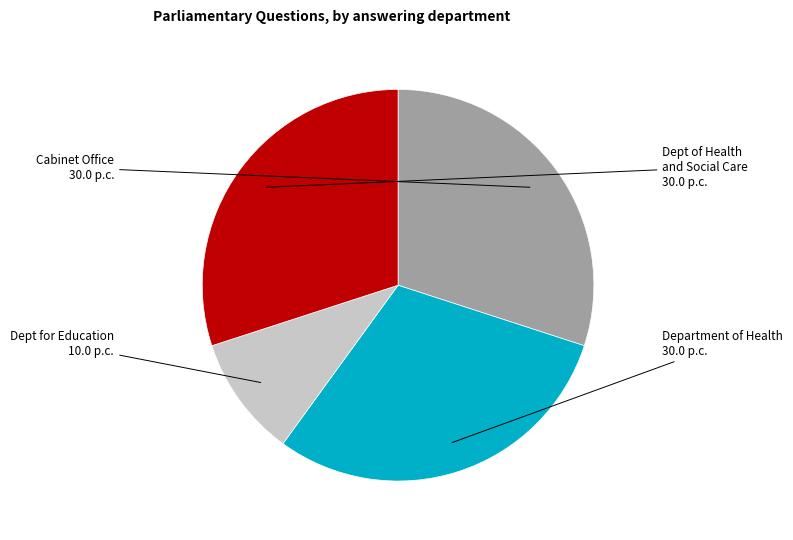

Which category has the smallest portion of the pie?

Dept for Education